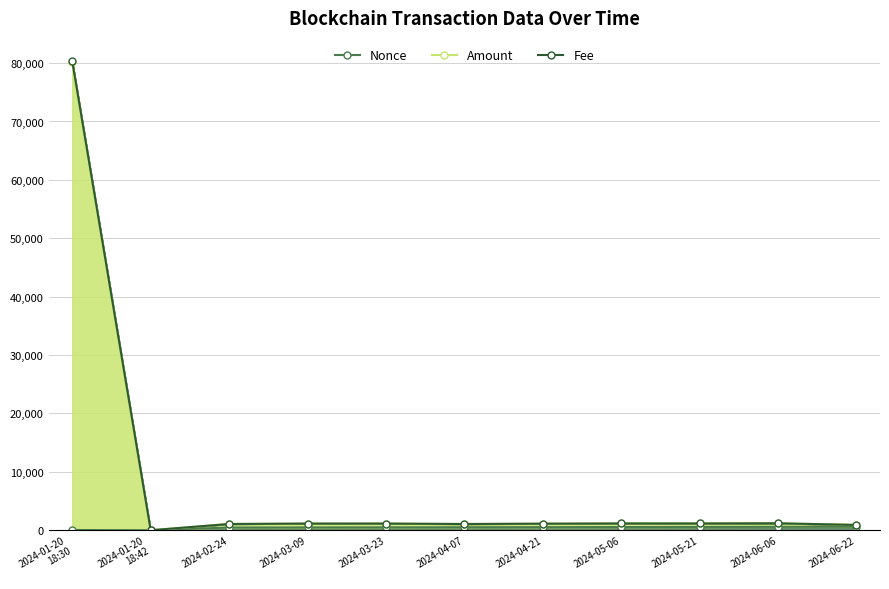

How many interior local valleys does the Nonce series have?

1